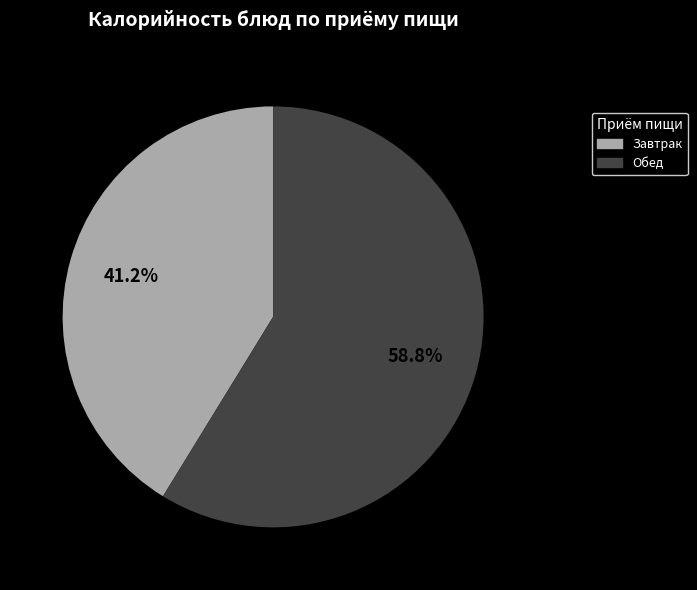

Rank the categories by value from lowest to highest.

Завтрак, Обед